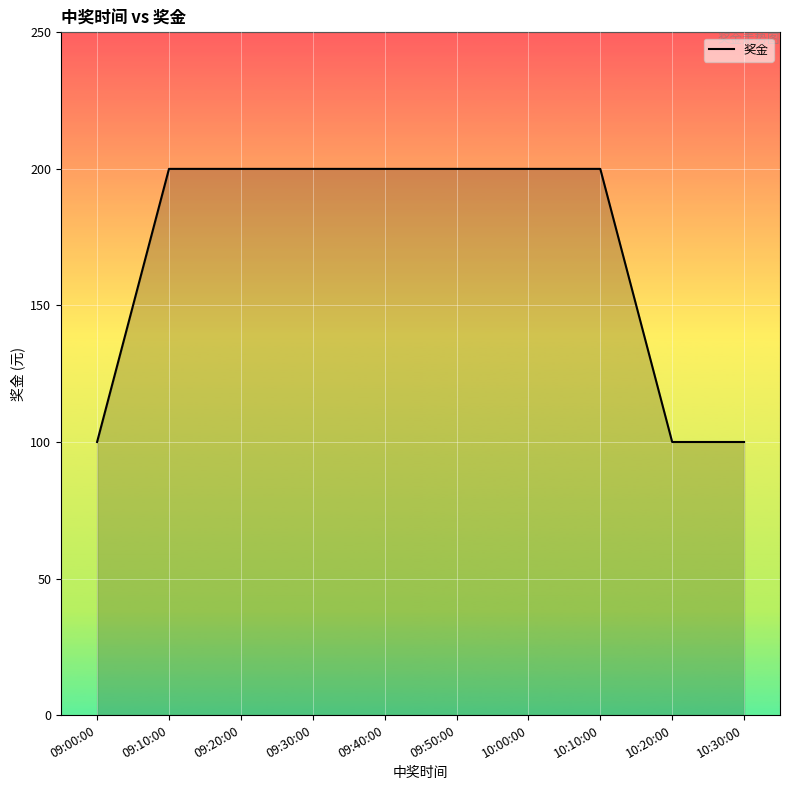

Which has a higher value, 09:00:00 or 10:10:00?

10:10:00